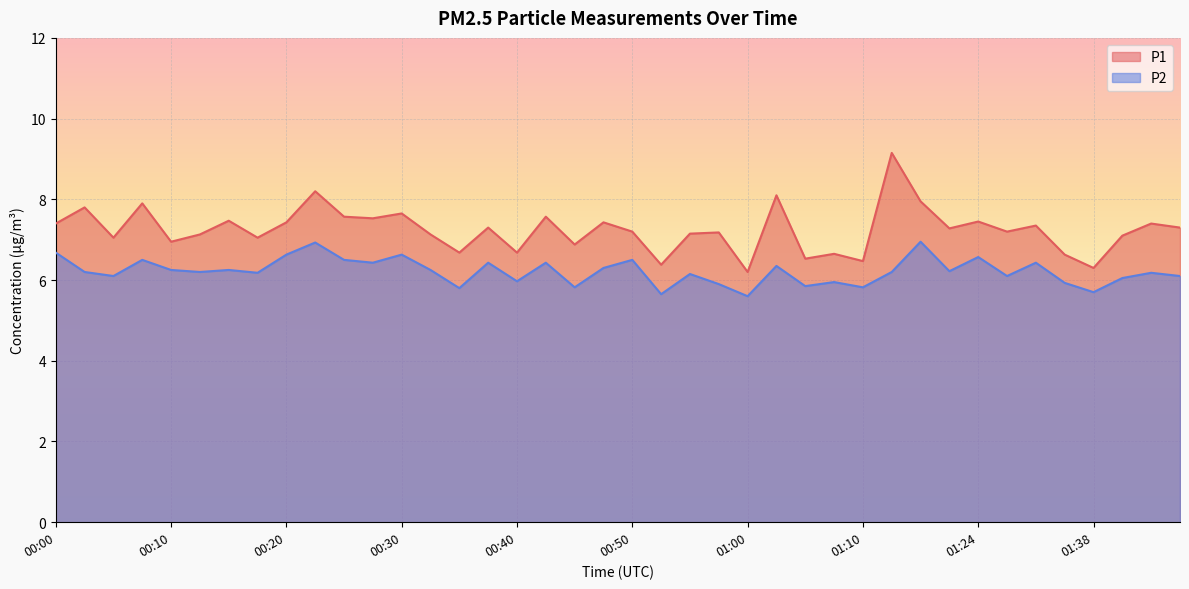

What is the label of the 15th point from the left?

00:35